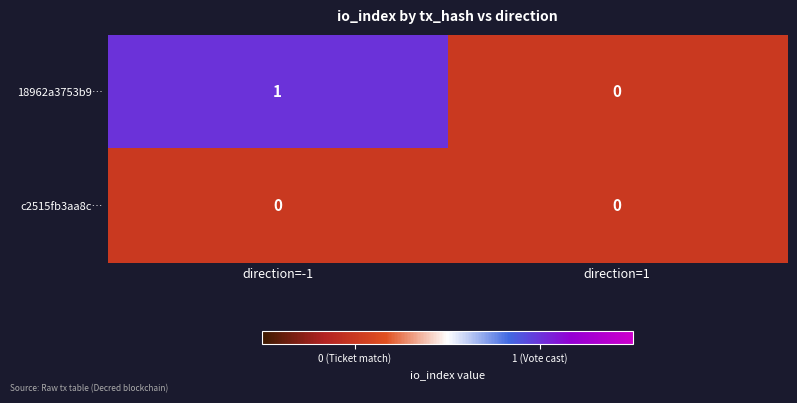

At which category is the sum across all series the highest?

direction=-1